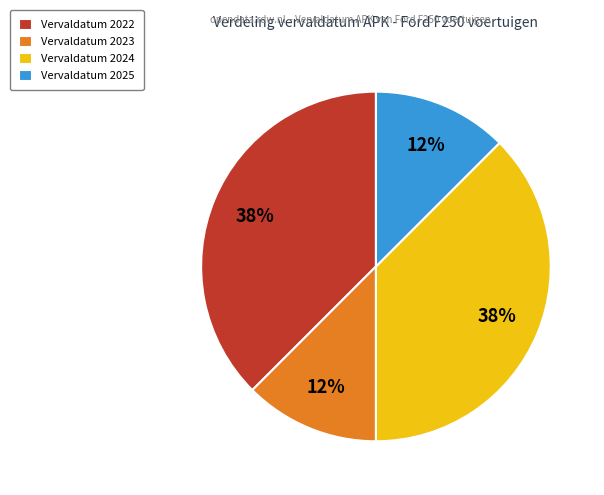

To the nearest percent, what is the average slice percentage?

25%